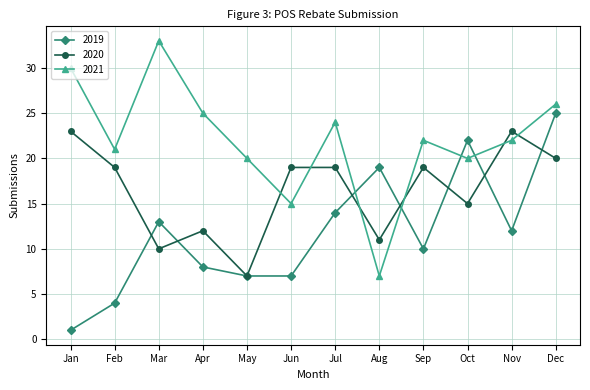

Between Apr and Dec, which series saw the biggest shift?

2019